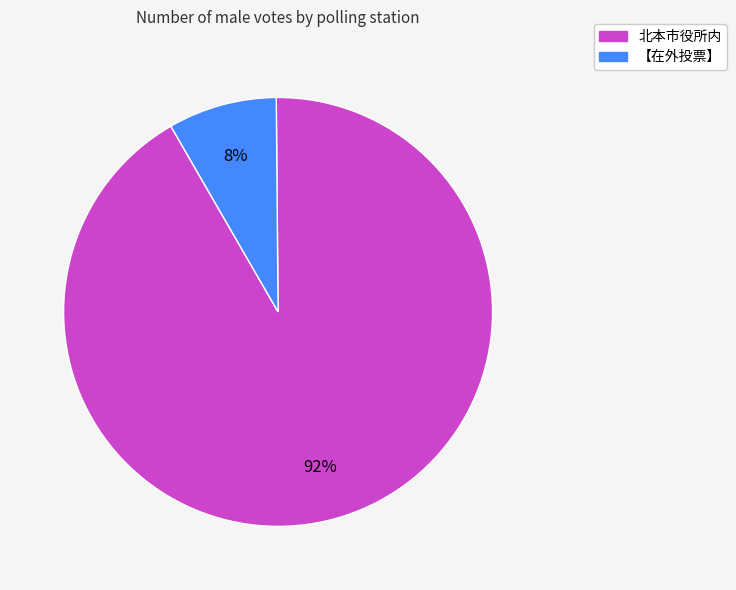

What percentage is the 北本市役所内 slice, to the nearest percent?

92%